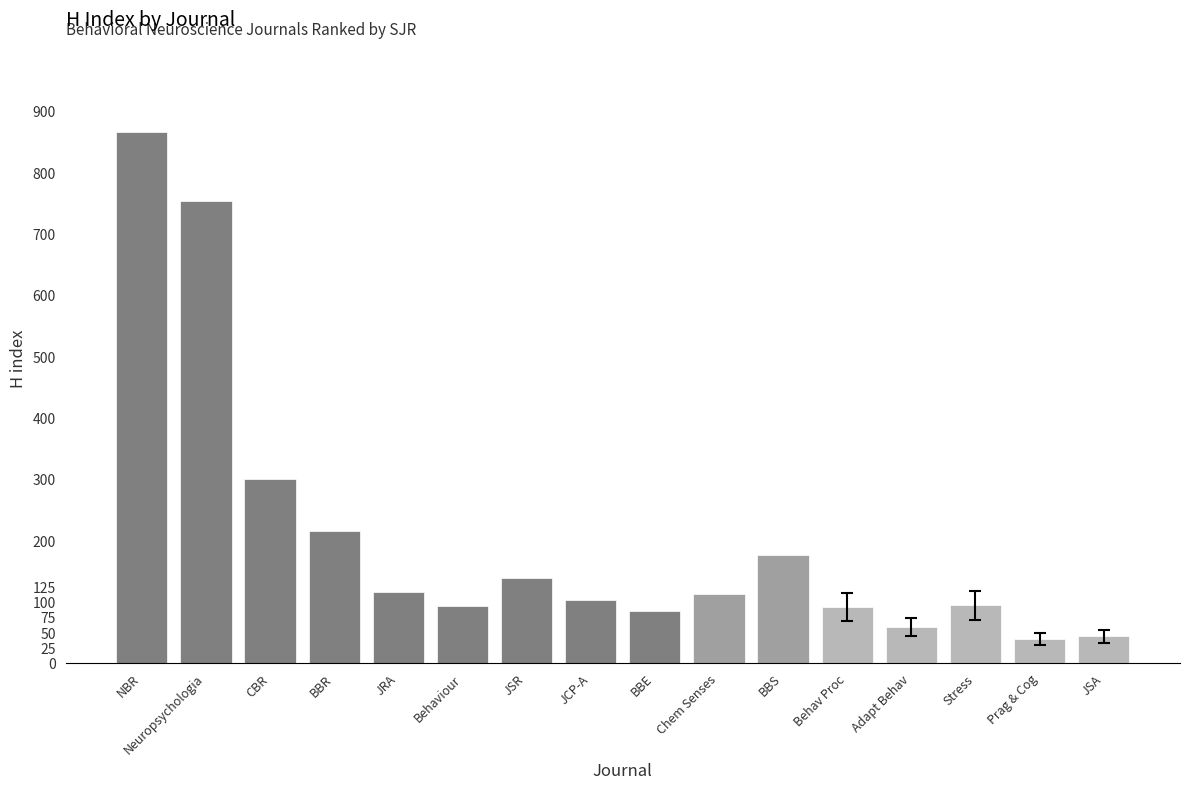

What position from the right is Behaviour?

11